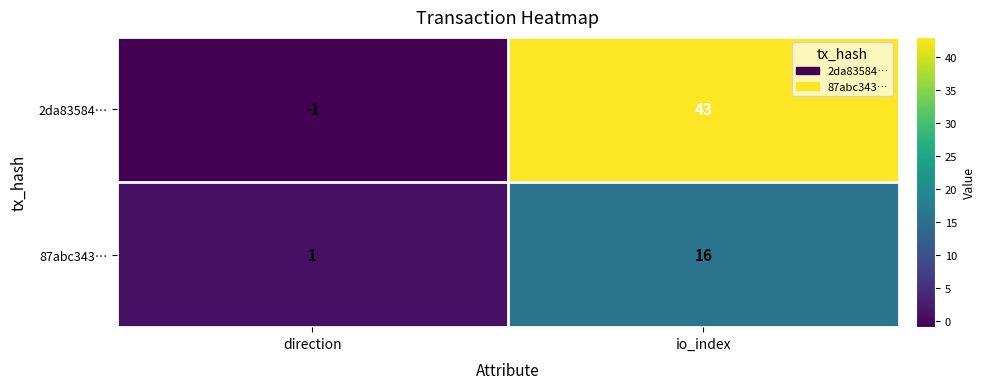

At how many categories does at least one series exceed 26?

1